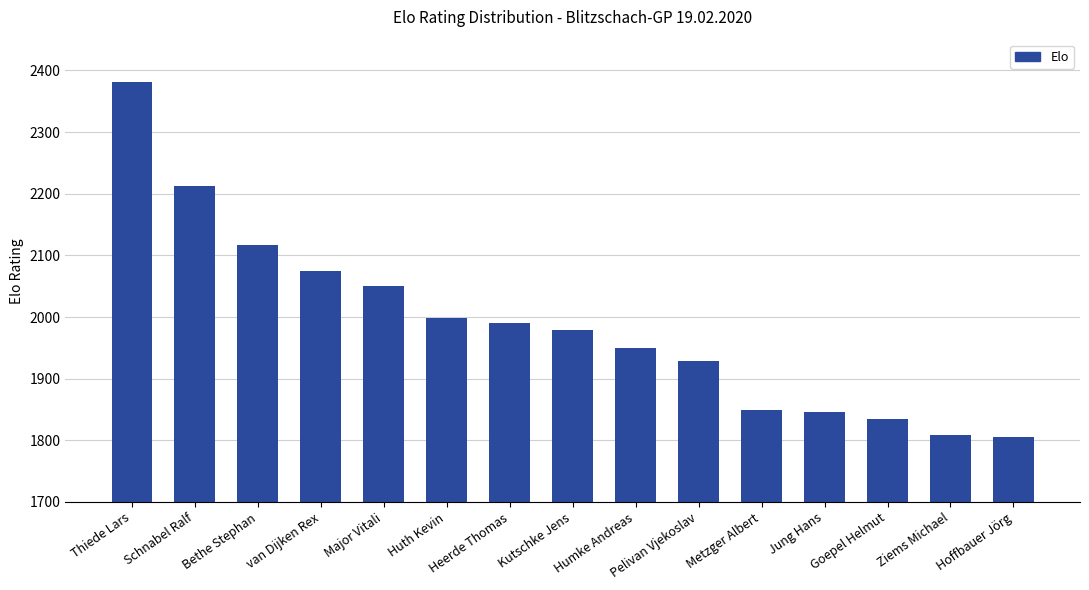

How many bars are there in total?

15